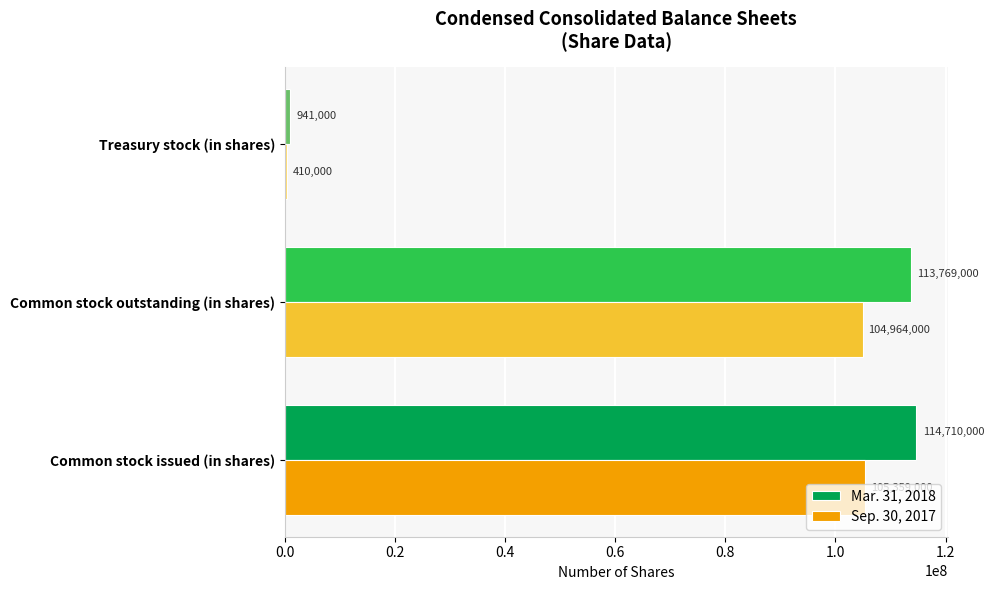

List the labels in order of Sep. 30, 2017 value, smallest first.

Treasury stock (in shares), Common stock outstanding (in shares), Common stock issued (in shares)